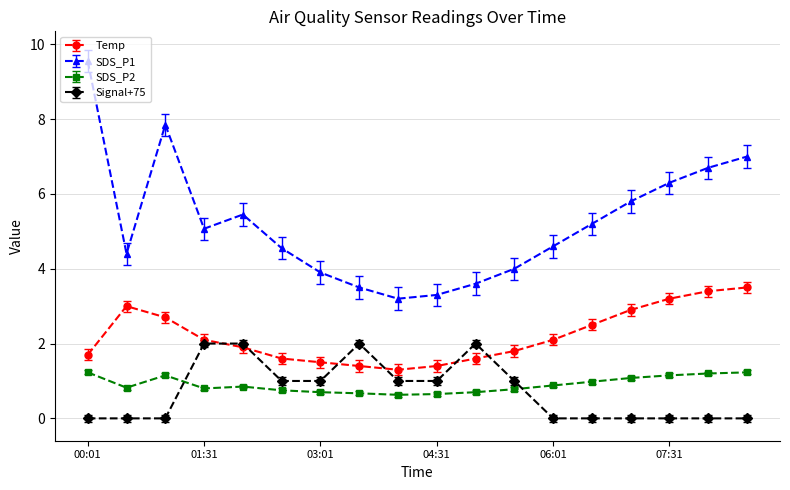

What is the value of the SDS_P1 point at the 18th from the left?

7.0